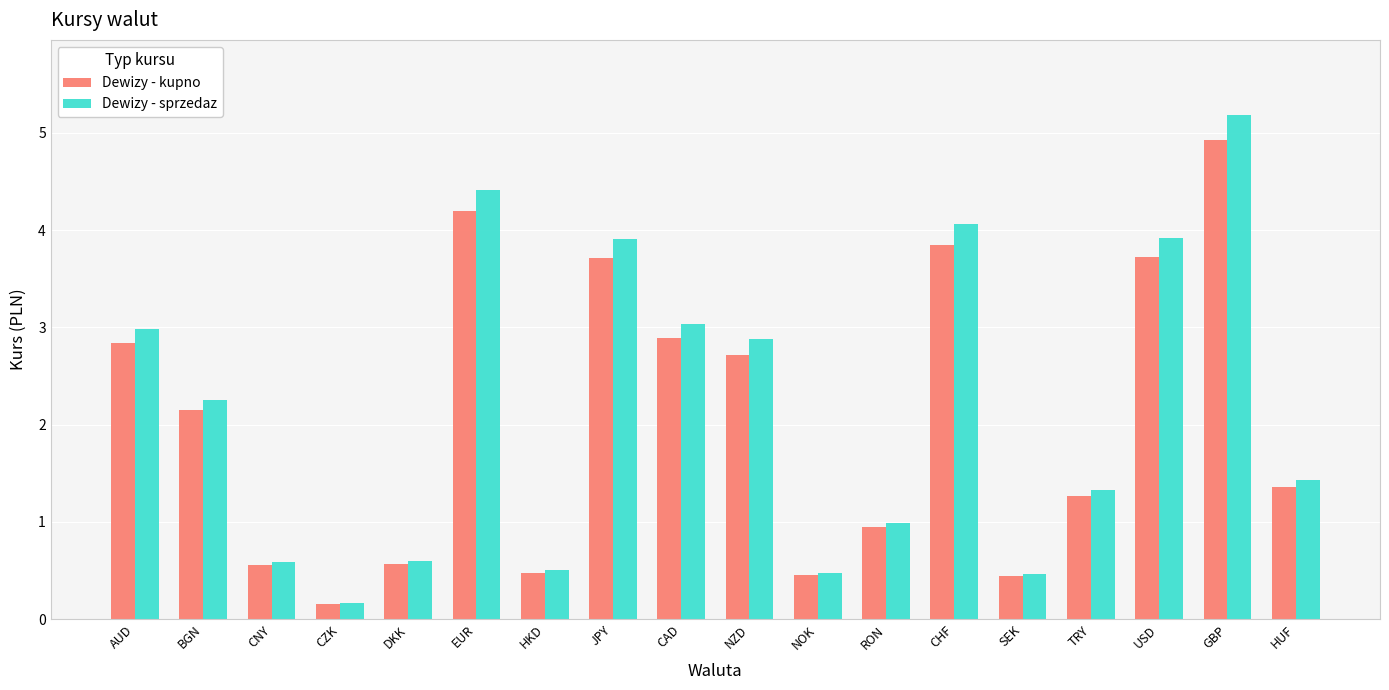

Where is Dewizy - kupno nearest to the value 2?

BGN